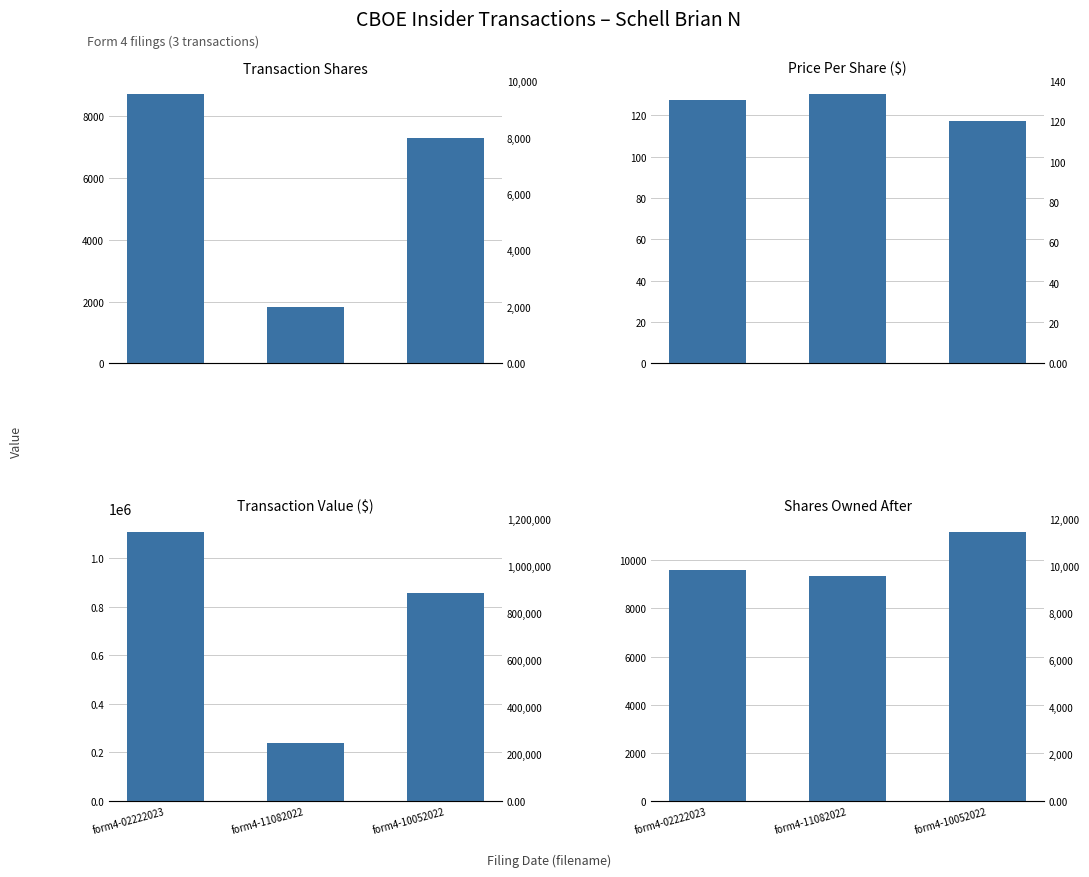

Read the sharesOwnedFollowingTransaction value at form4-10052022.

11170.0